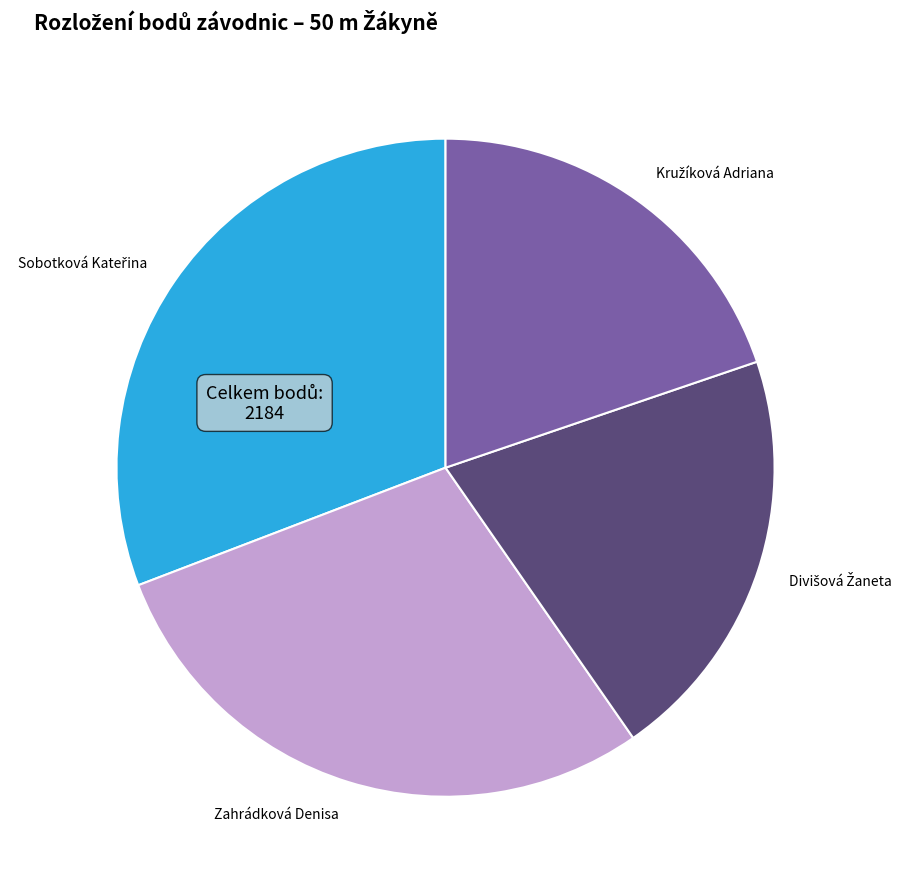

Is it true that Zahrádková Denisa is 42% of the pie?

False